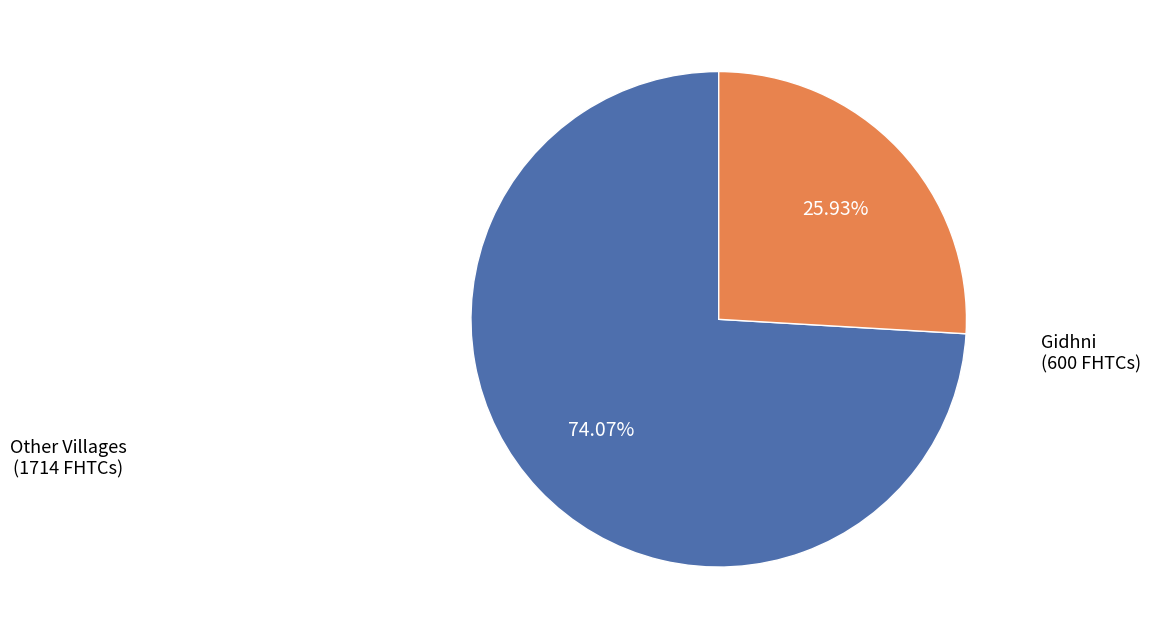

Is there a majority slice in this chart?

Yes